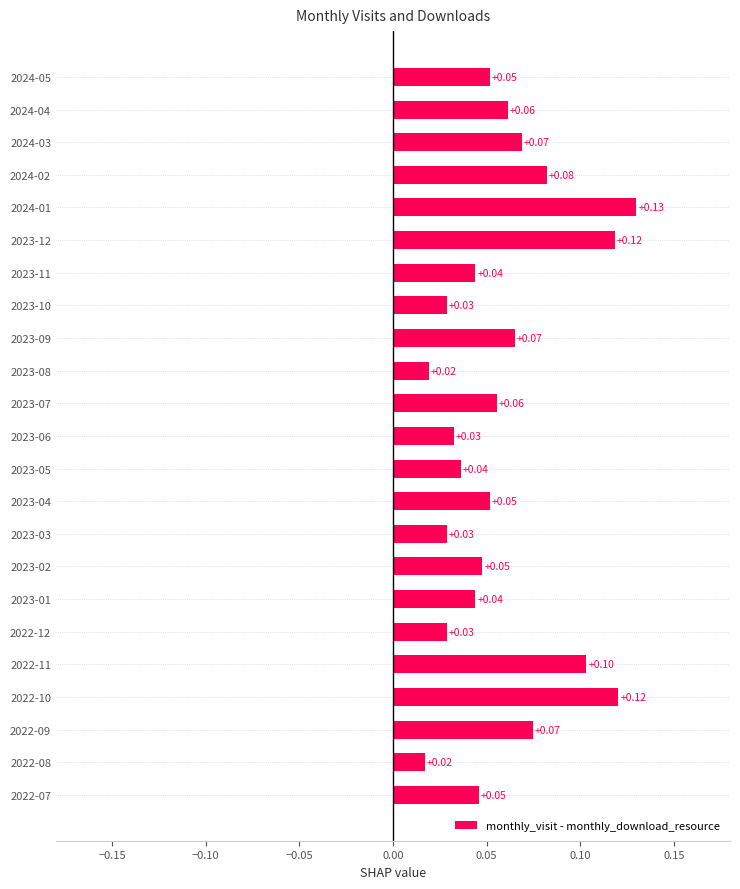

Between 2024-02 and 2024-03, which is larger?

2024-02